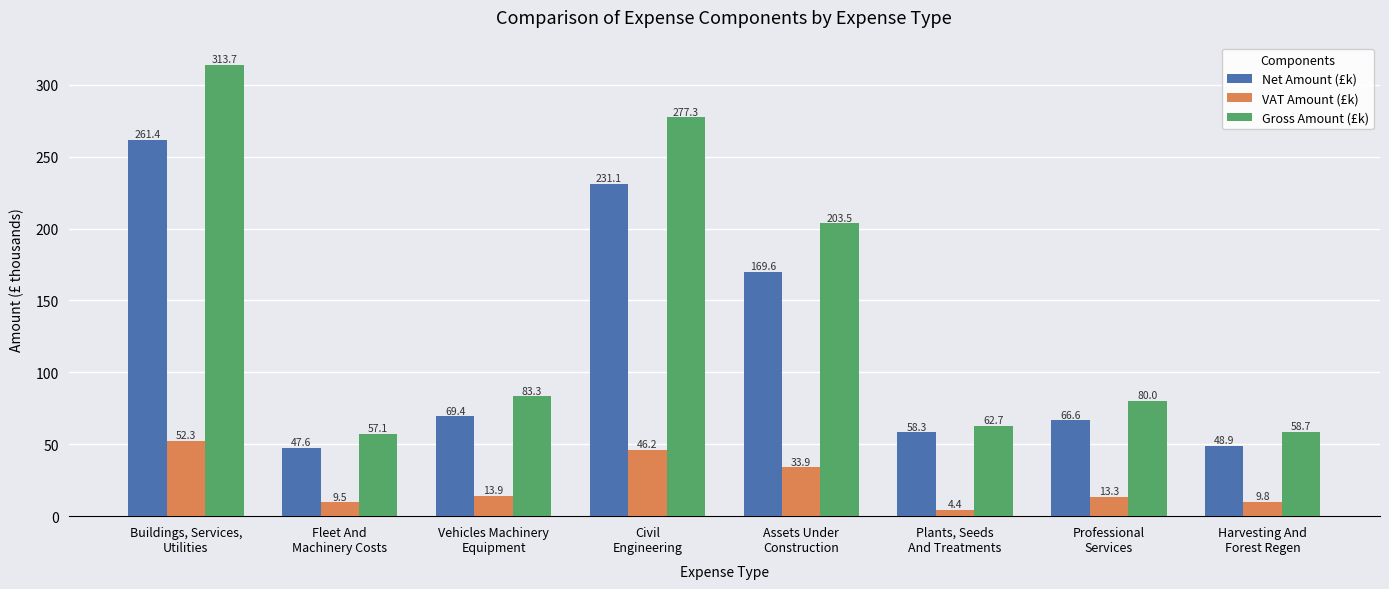

Is the value of Net Amount (£k) at Plants, Seeds
And Treatments greater than the value of VAT Amount (£k) at Buildings, Services,
Utilities?

Yes